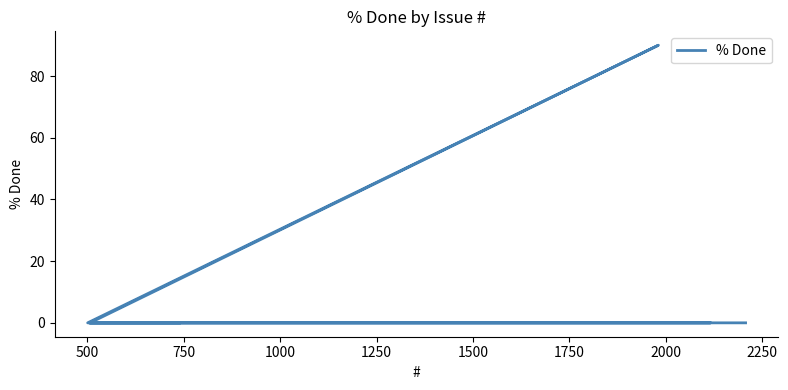

How many data points does each series have?

10